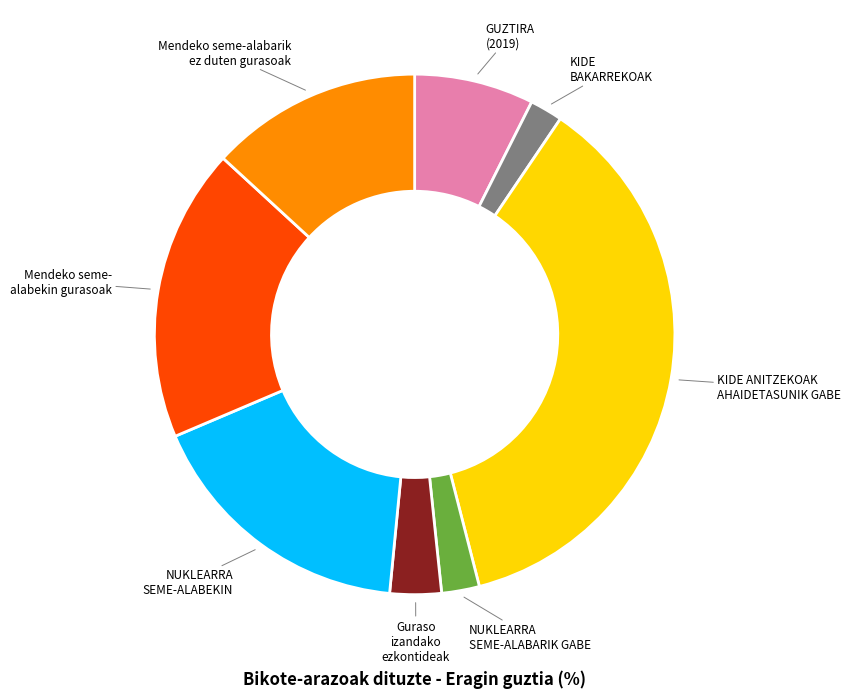

Is there a majority slice in this chart?

No